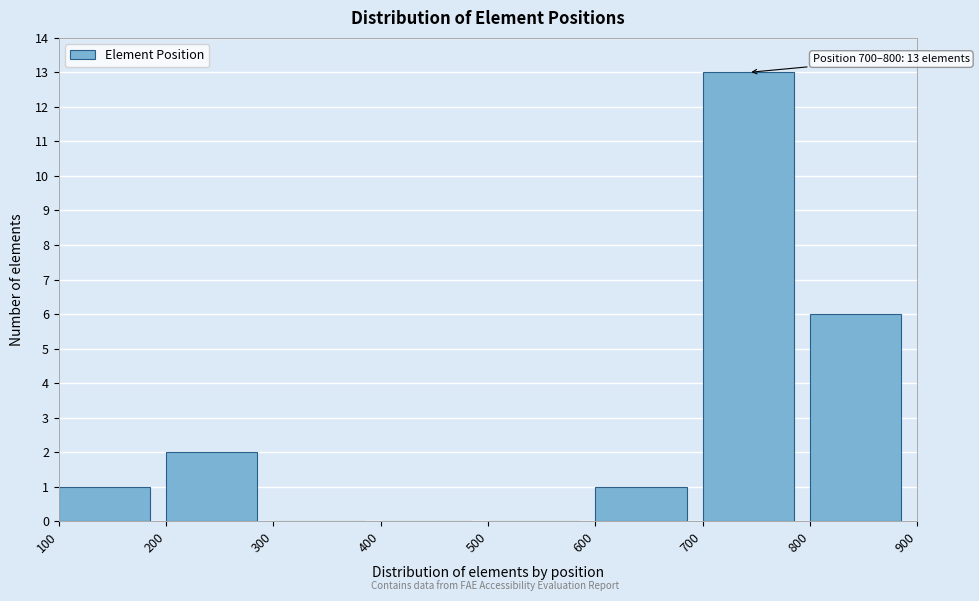

Which range on the x-axis has the tallest bar?

700 to 800